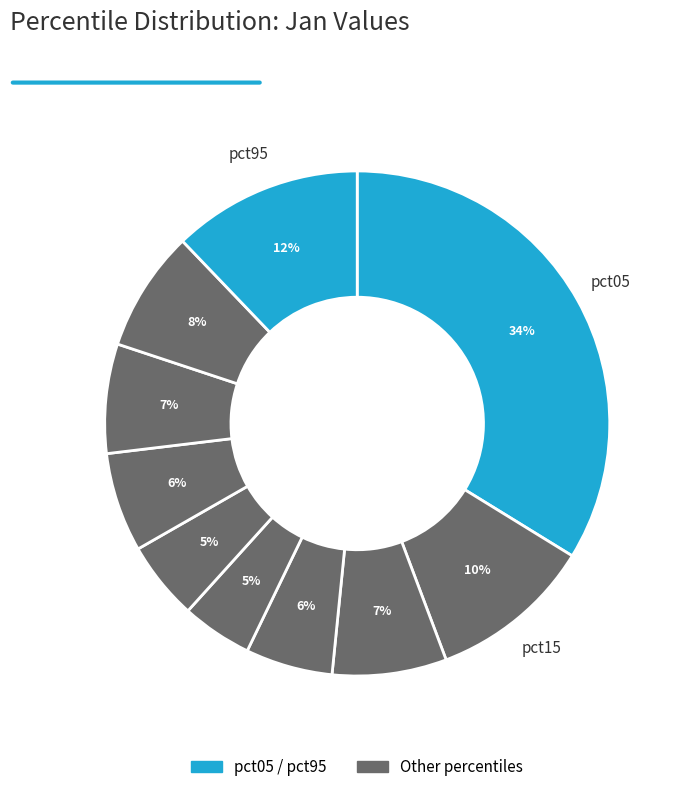

Does any single category account for the majority?

No